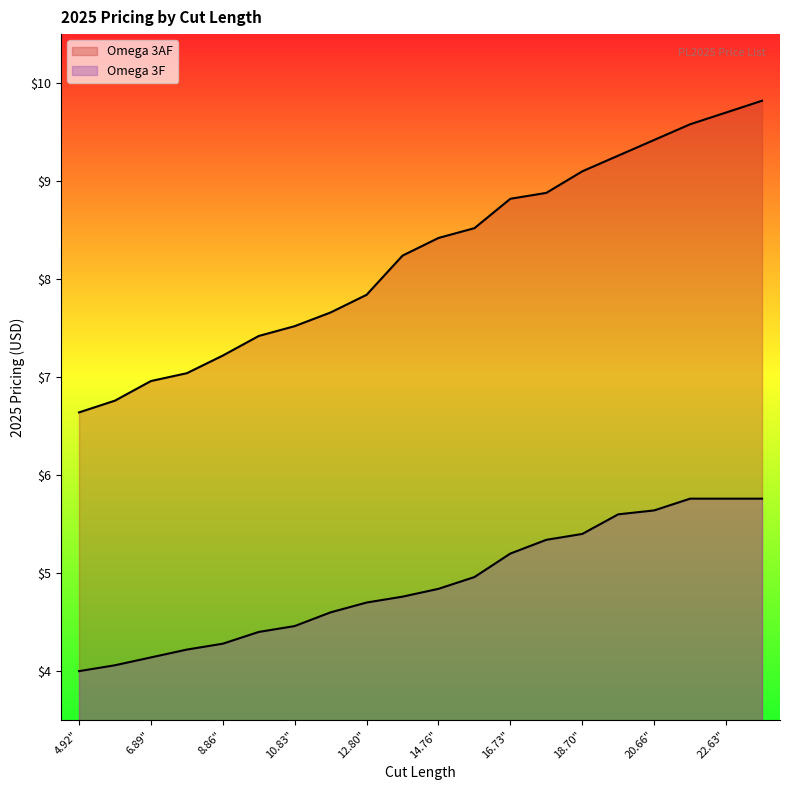

List the series in order of their overall mean, highest first.

Omega 3AF, Omega 3F